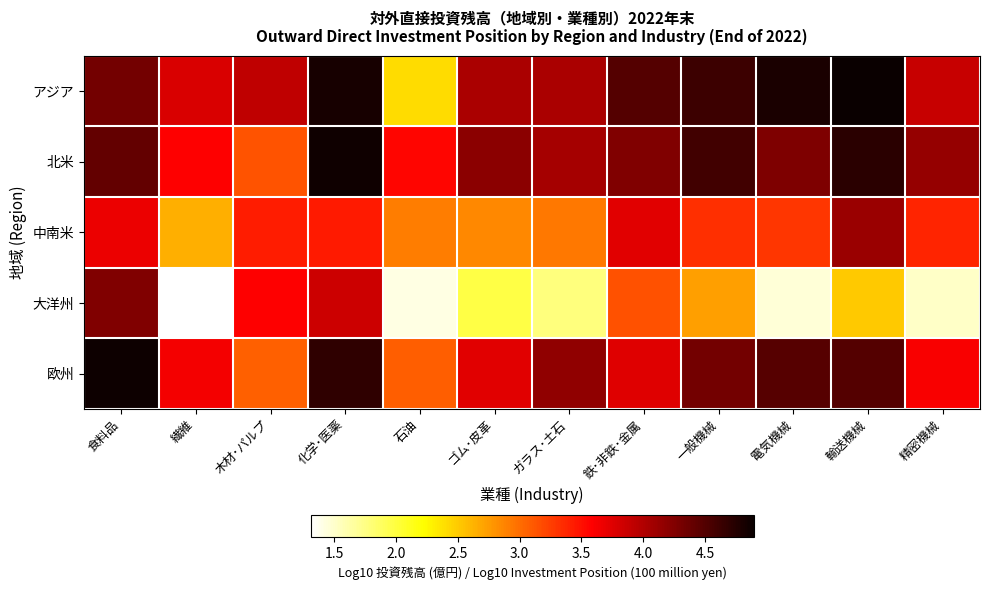

Between 食料品 and ガラス･土石, which is larger?

食料品